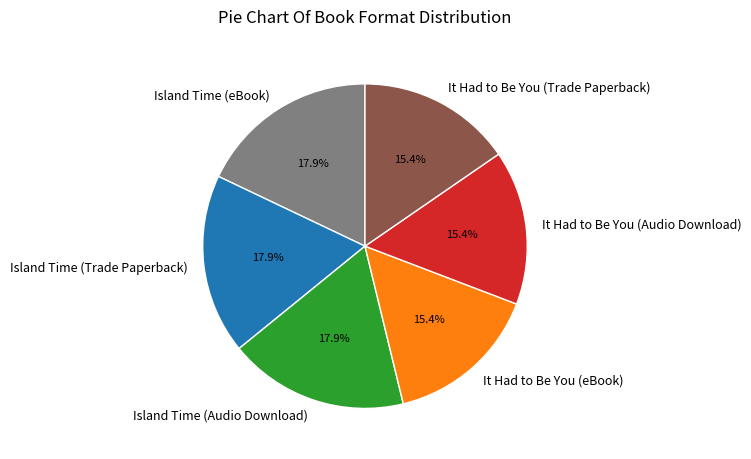

Does any single category account for the majority?

No